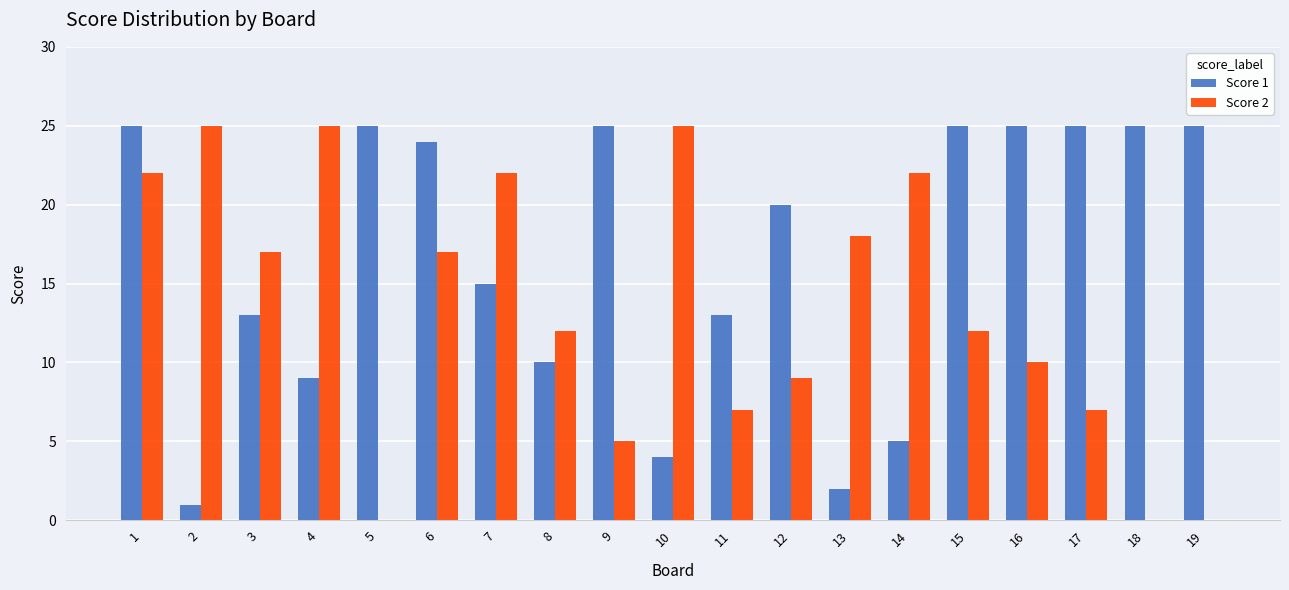

What is the greatest value displayed?

25